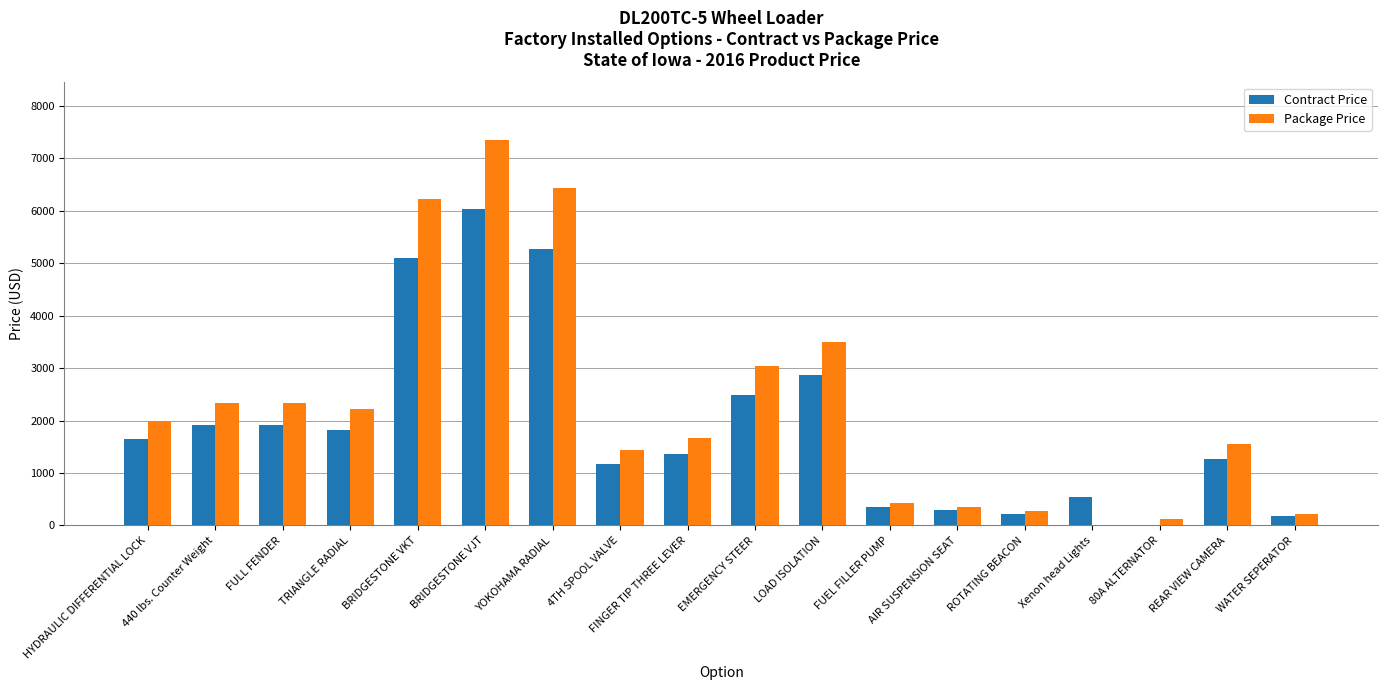

Where is Contract Price nearest to the value 3013?

LOAD ISOLATION